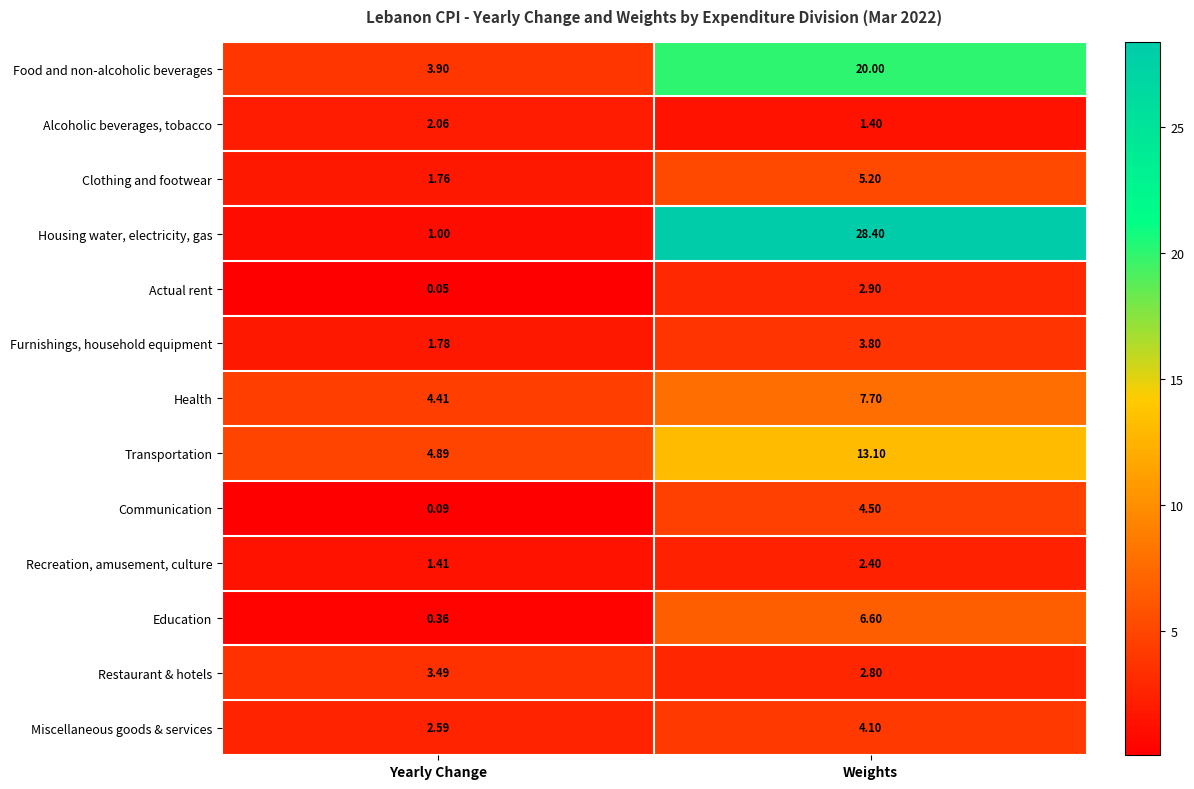

Which series has the largest range (max minus min)?

Housing water, electricity, gas